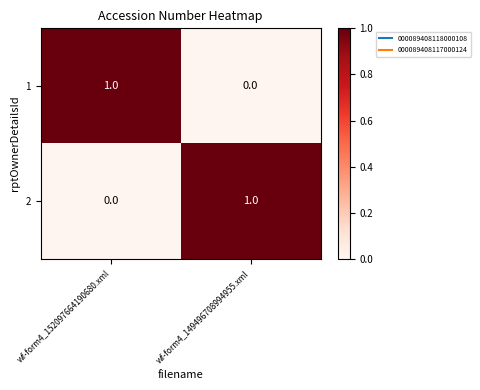

Rank the categories by 2 value from highest to lowest.

wf-form4_149496708994955.xml, wf-form4_152097664190680.xml